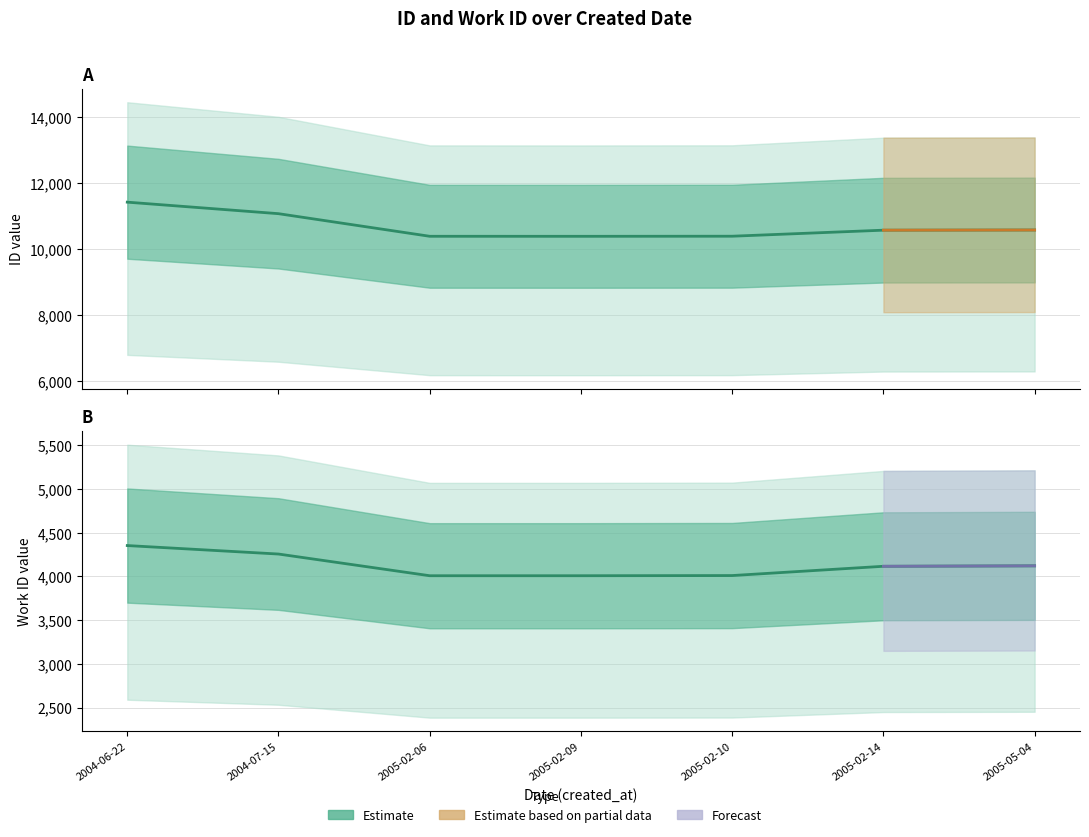

What is the difference between the id values at 2005-02-10 and 2005-05-04?

188